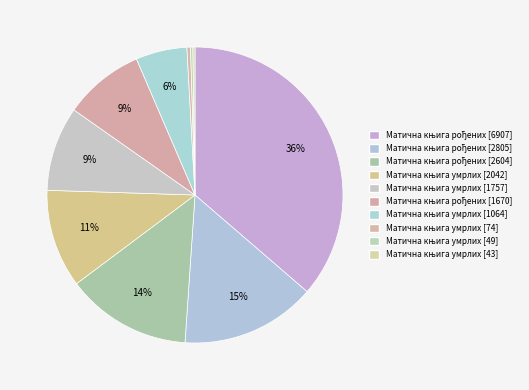

Count the number of slices in the pie.

10